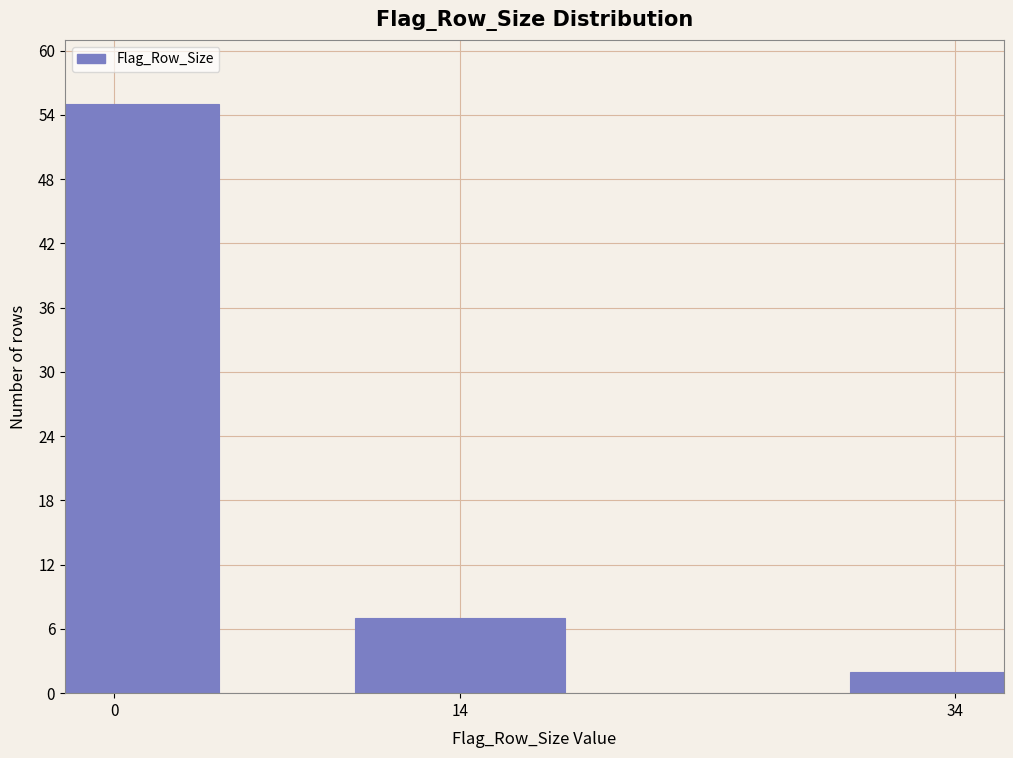

Reading right to left, transcribe all the data shown in this chart.

34=2	14=7	0=55